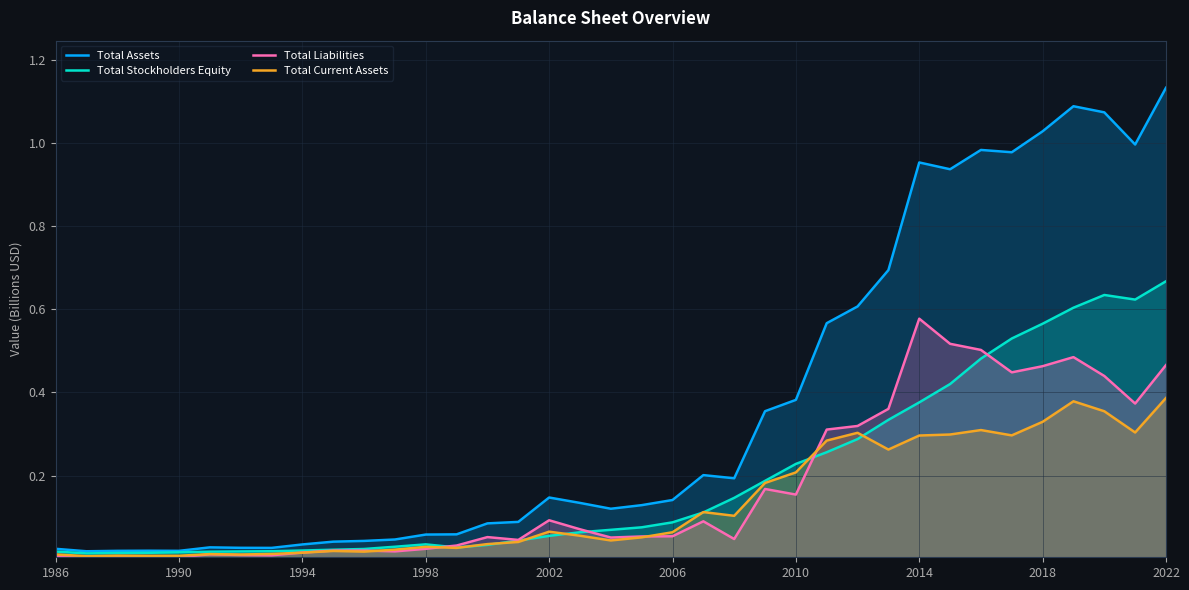

Which series has the widest spread of values?

Total Assets